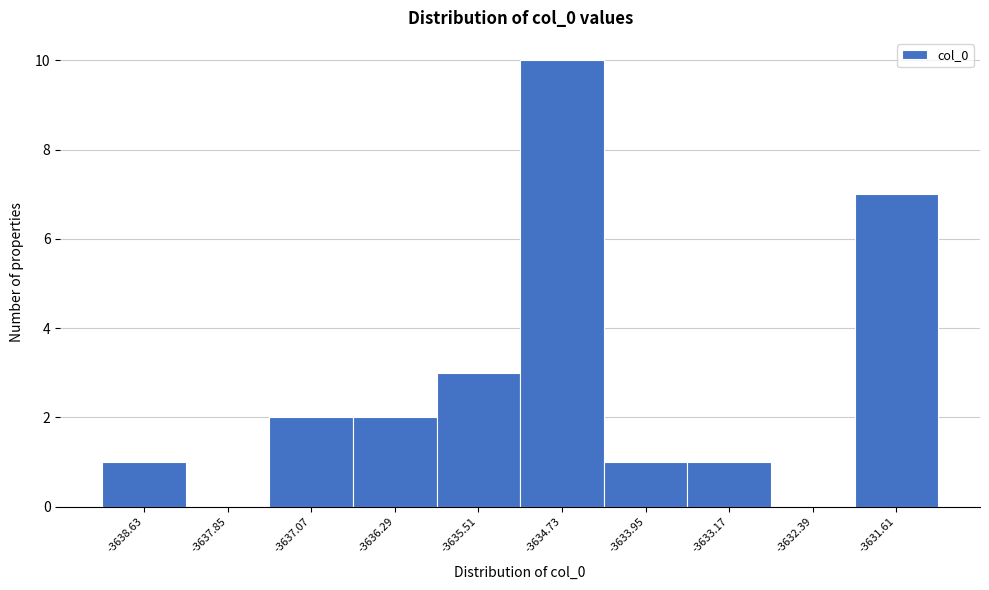

Reading left to right, transcribe all the data shown in this chart.

-3638.63=1	-3637.85=0	-3637.07=2	-3636.29=2	-3635.51=3	-3634.73=10	-3633.95=1	-3633.17=1	-3632.39=0	-3631.61=7